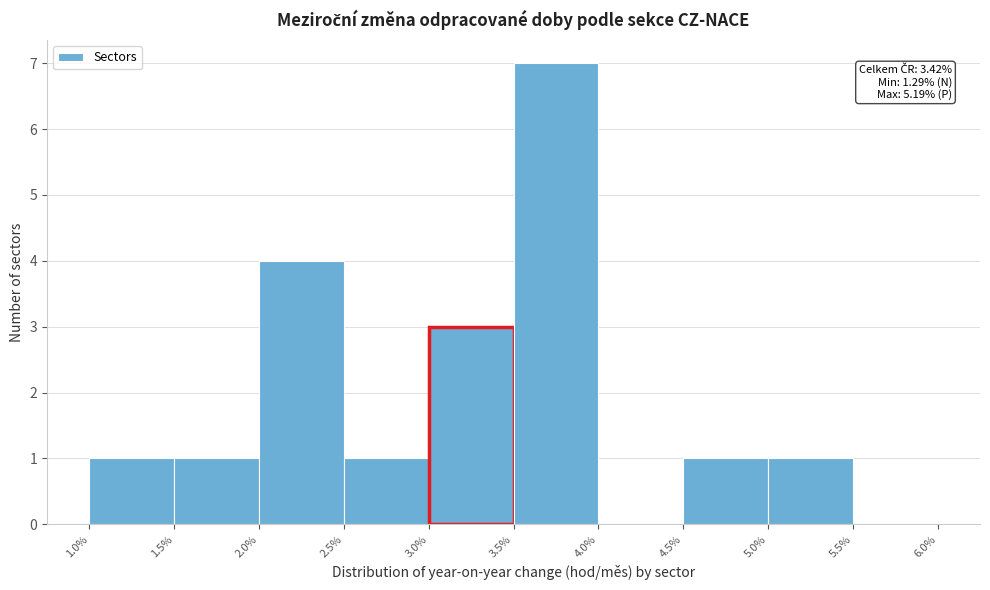

Which range on the x-axis has the tallest bar?

3.5% to 4.0%